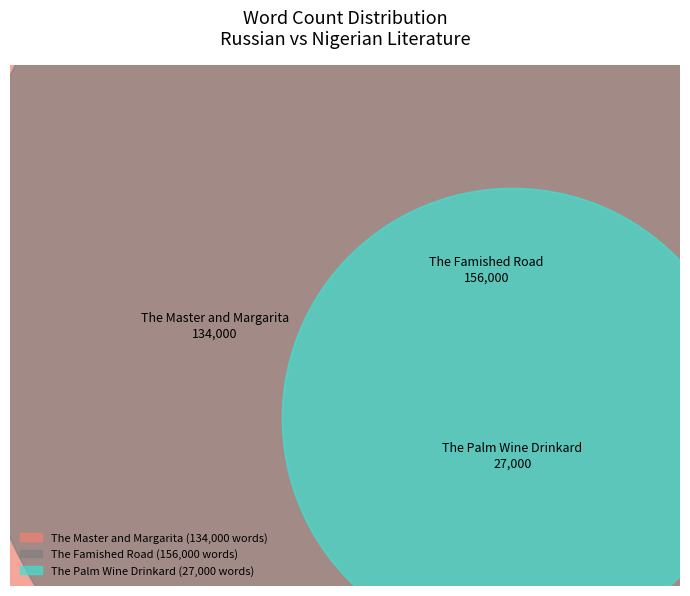

Count the number of slices in the pie.

3